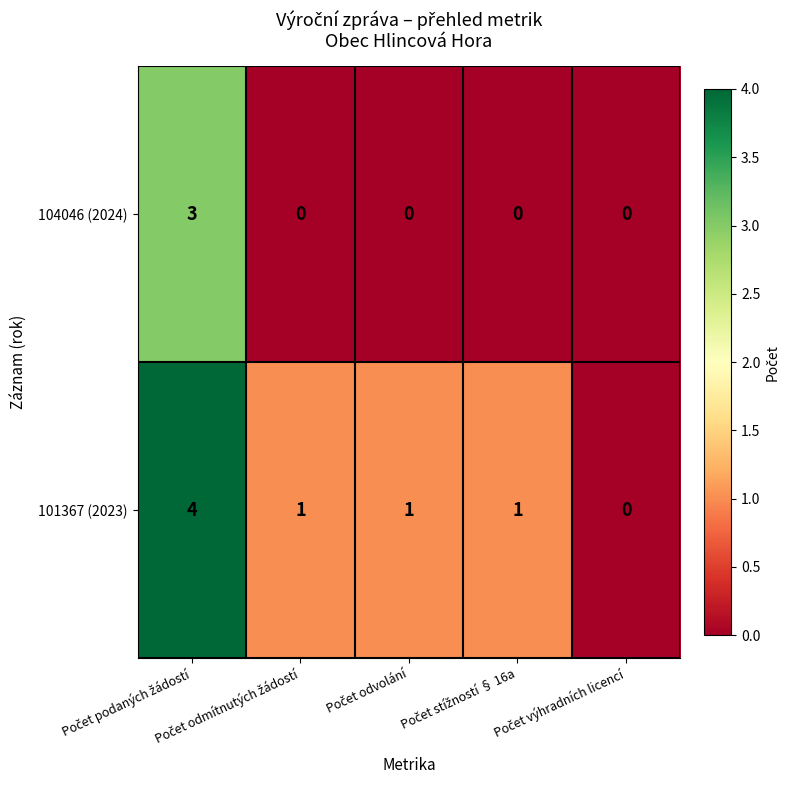

Rank the series by their maximum value, from highest to lowest.

101367 (2023), 104046 (2024)